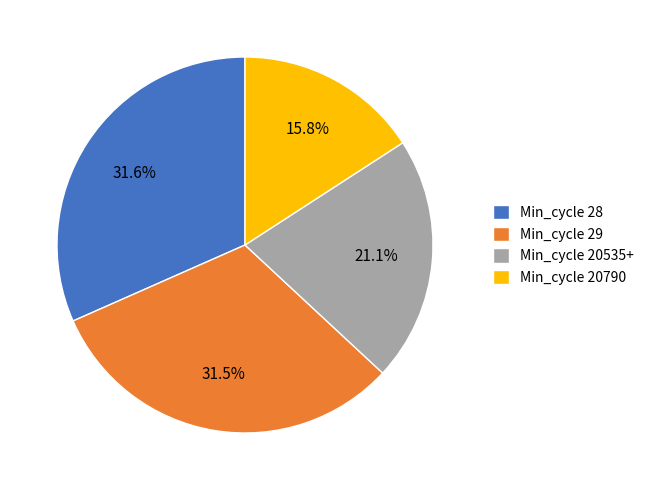

Does Min_cycle 28 represent more than half of the total?

No